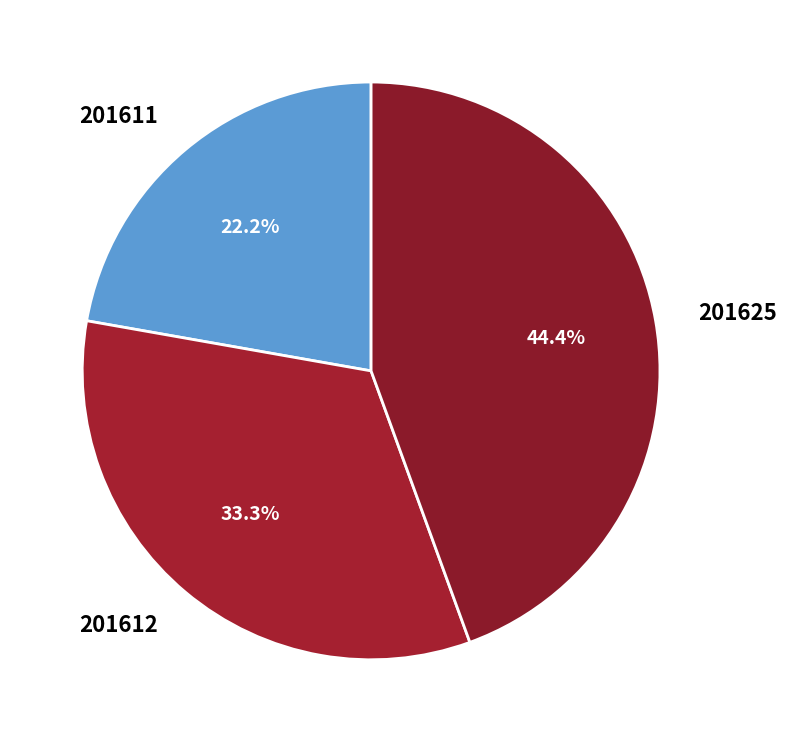

Which category has the smallest portion of the pie?

201611